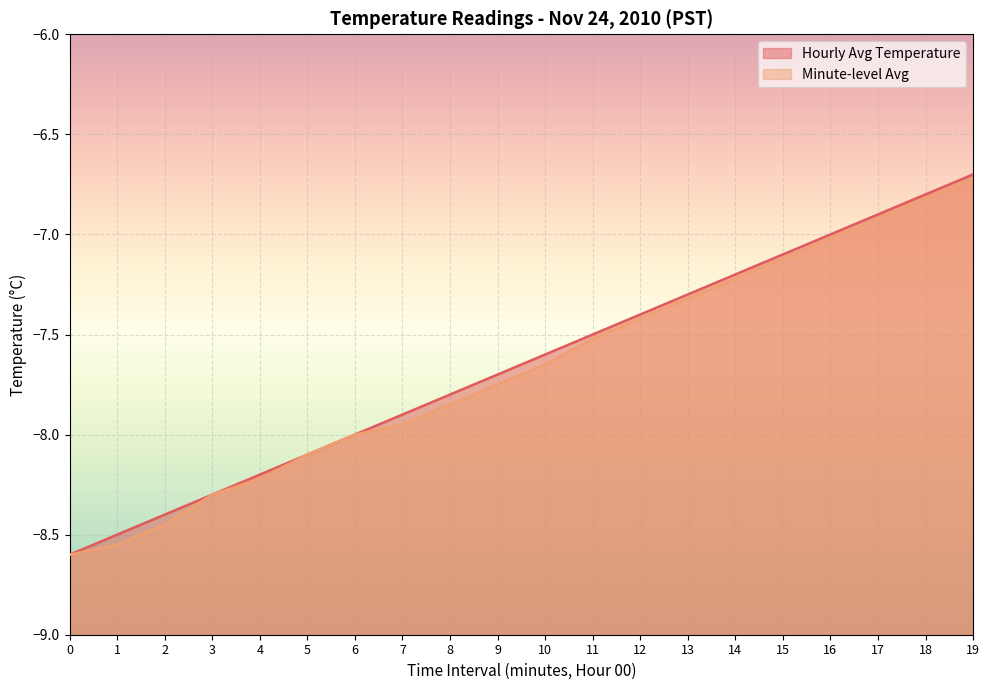

True or false: Hourly Avg Temperature has a value of -7.9 at 7.

True